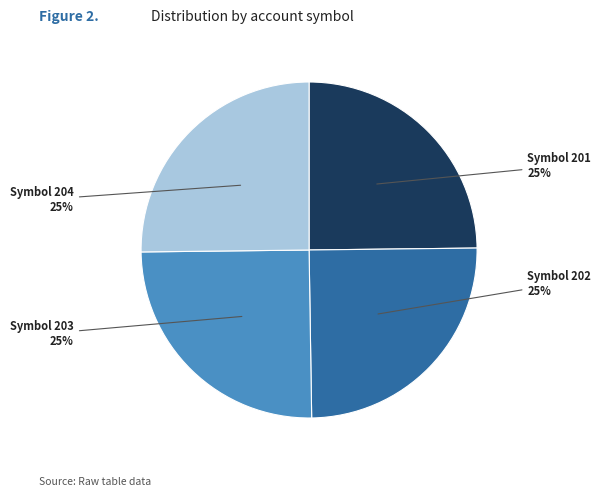

Is there any slice that represents more than half of the pie?

No